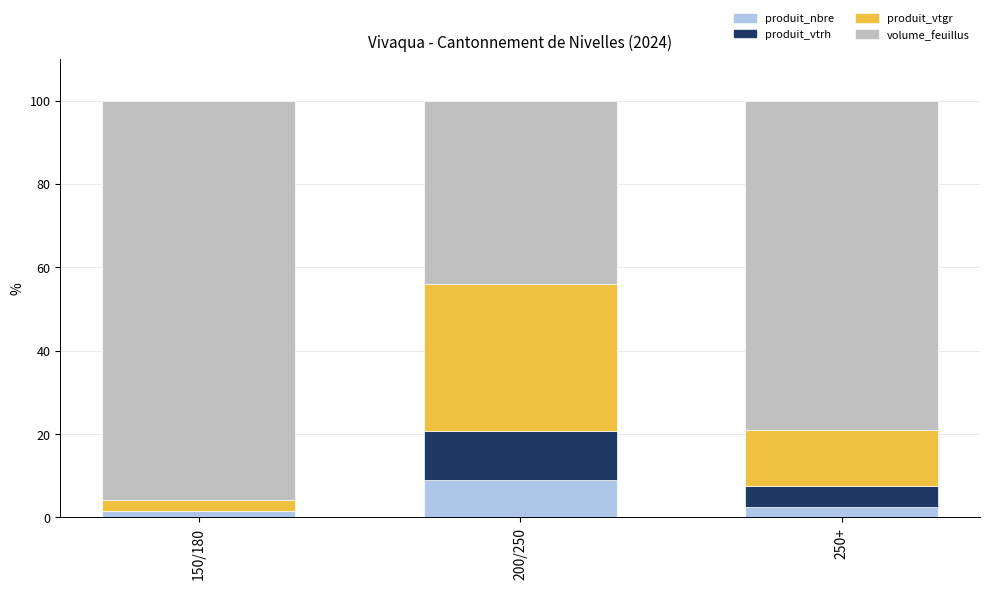

What is the sum of all produit_nbre values?

12.9